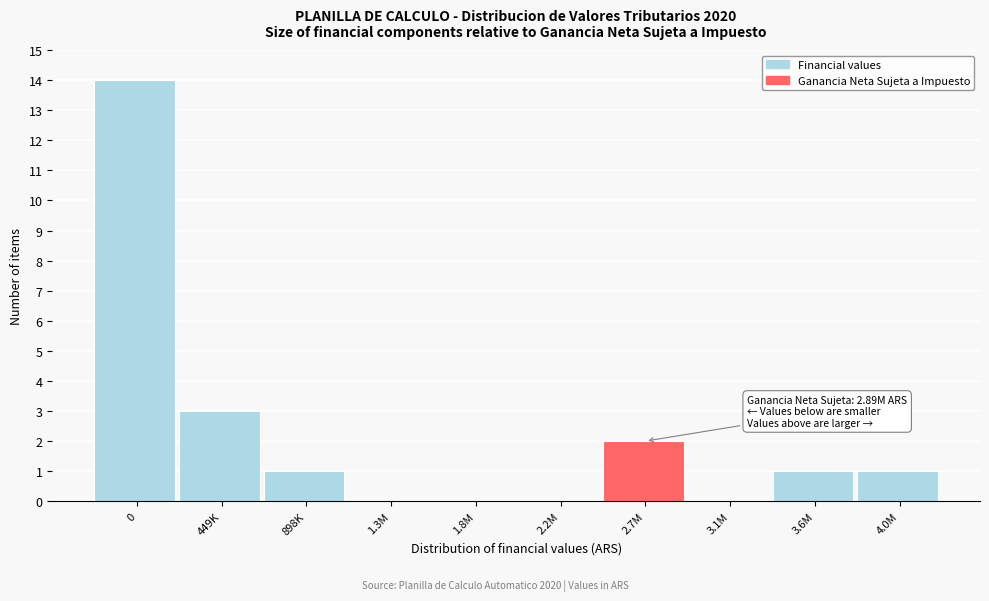

Reading left to right, list all the values displayed in this chart.

0=14	449K=3	898K=1	1.3M=0	1.8M=0	2.2M=0	2.7M=2	3.1M=0	3.6M=1	4.0M=1